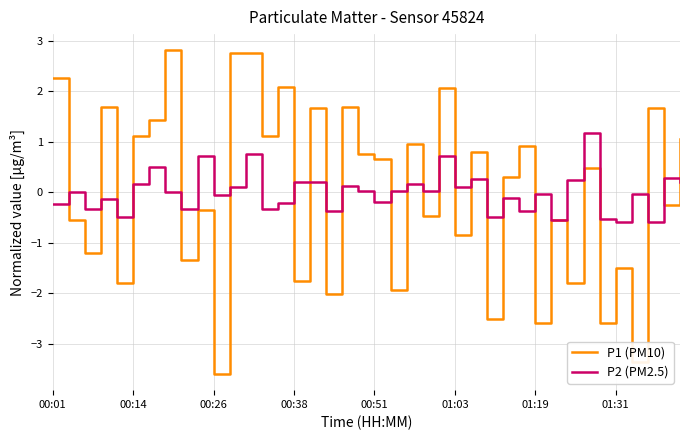

List the series in order of their peak value, lowest first.

P2 (PM2.5), P1 (PM10)